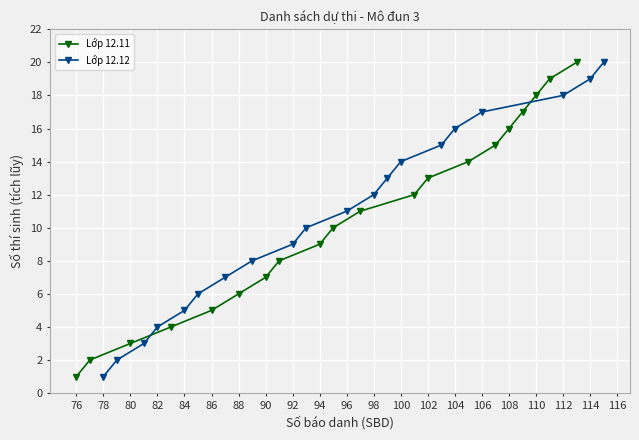

The value of Lớp 12.12 at 82 is 4. True or false?

True